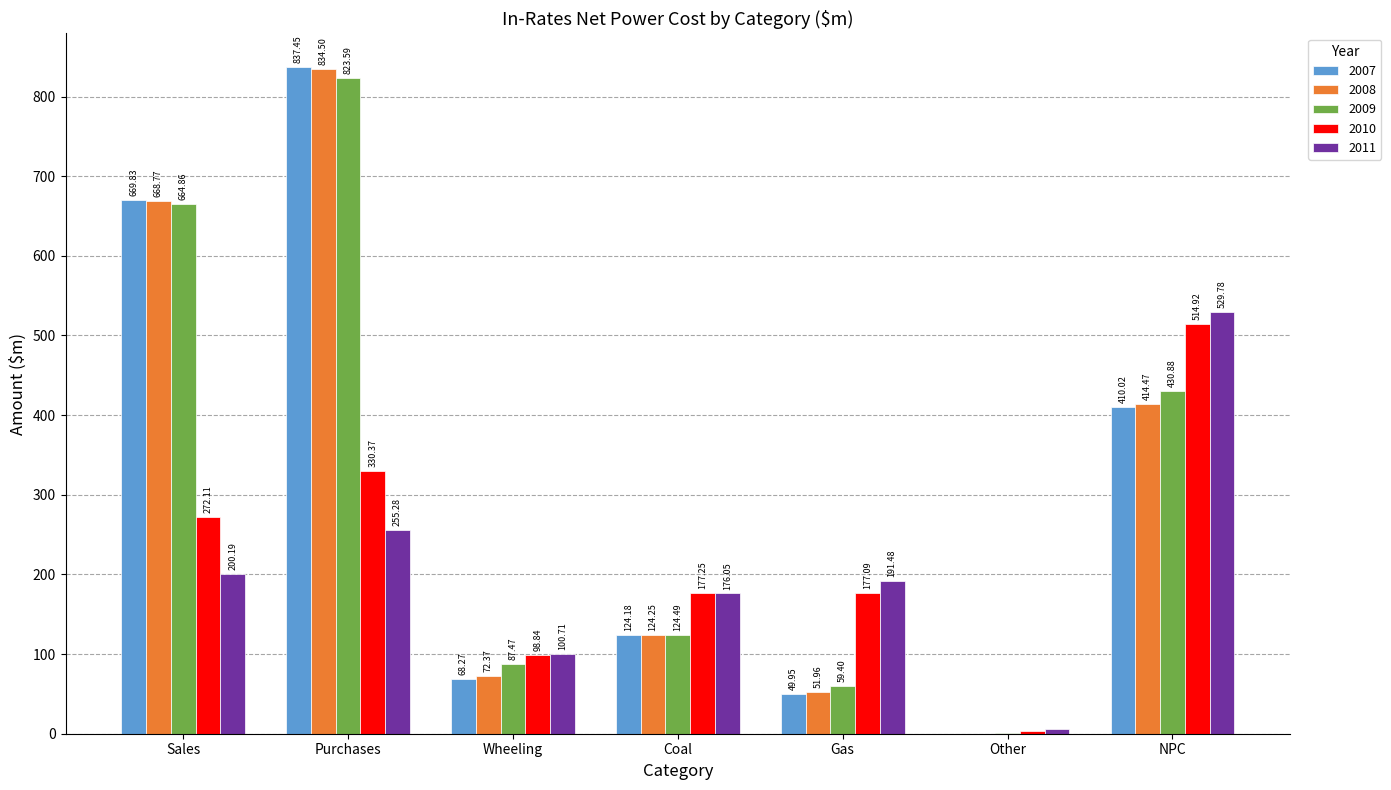

Which series has the largest total across all categories?

2009